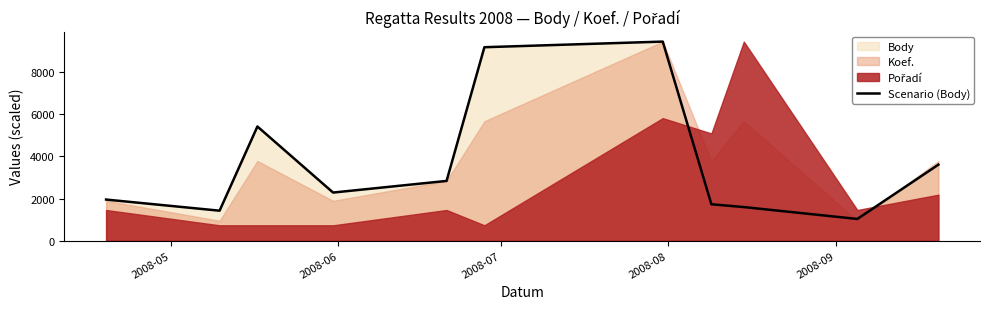

How many data points are less than 2285?

5